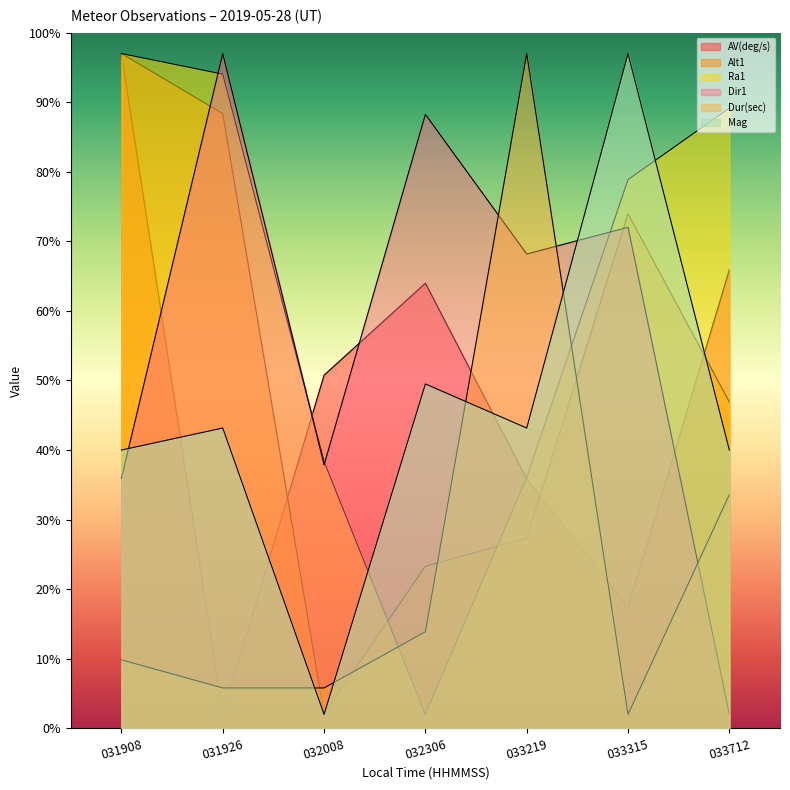

Where is Dur(sec) nearest to the value 49?

033712